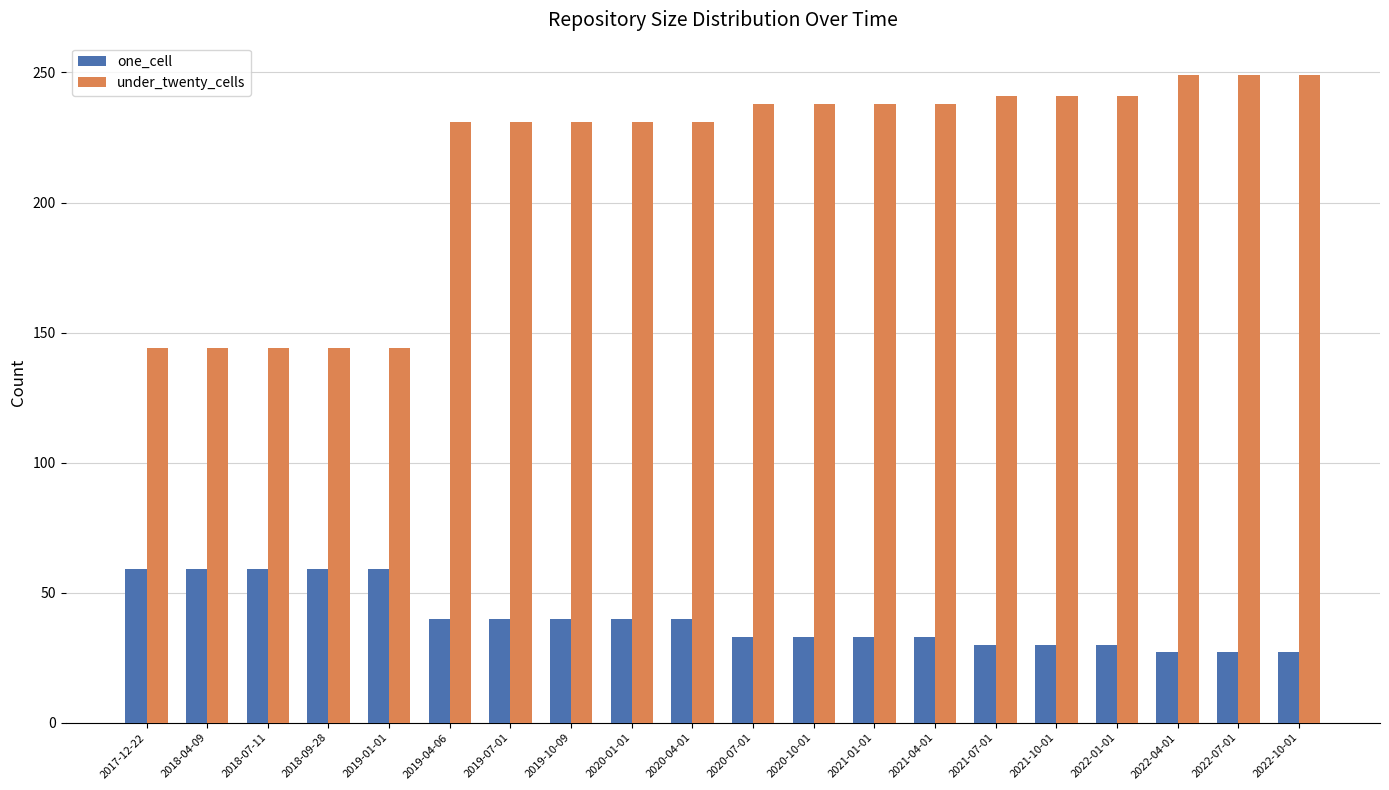

Reading left to right, extract all data points from this chart.

one_cell: 59	59	59	59	59	40	40	40	40	40	33	33	33	33	30	30	30	27	27	27
under_twenty_cells: 144	144	144	144	144	231	231	231	231	231	238	238	238	238	241	241	241	249	249	249